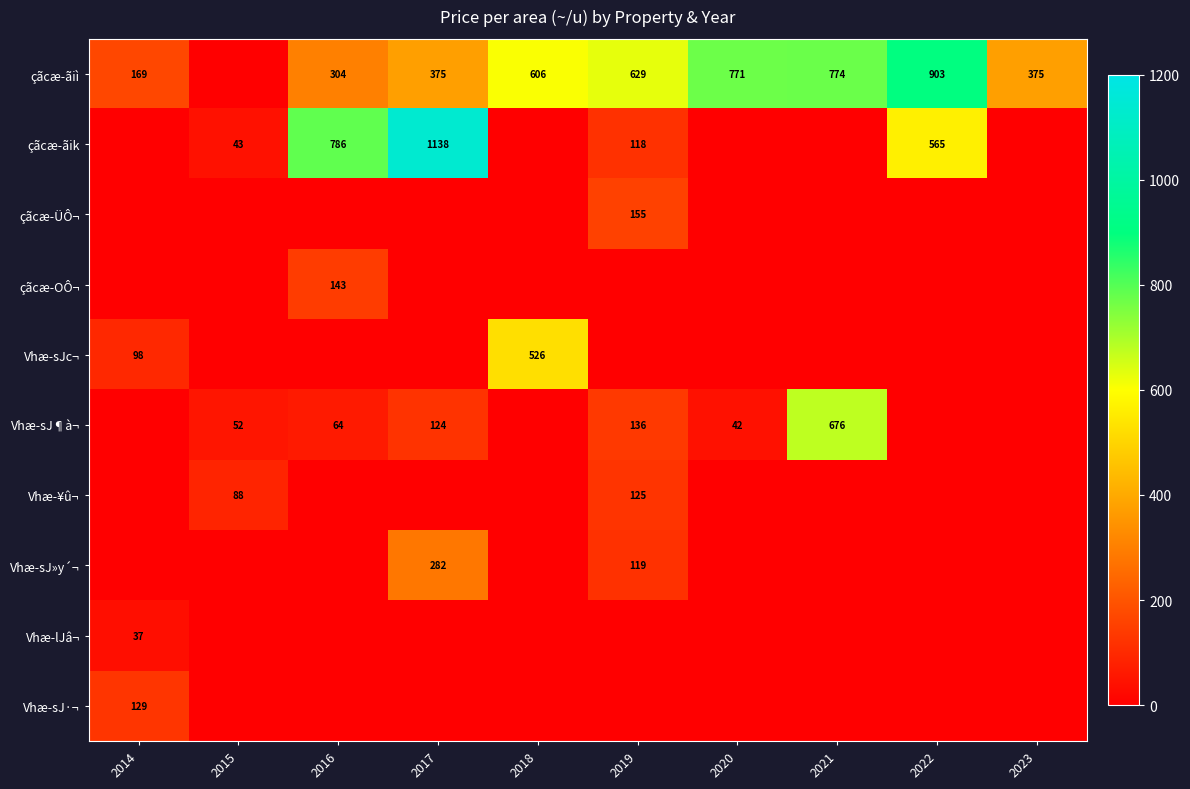

True or false: çãcæ-ãiì has a value of 799 at 2018.

False